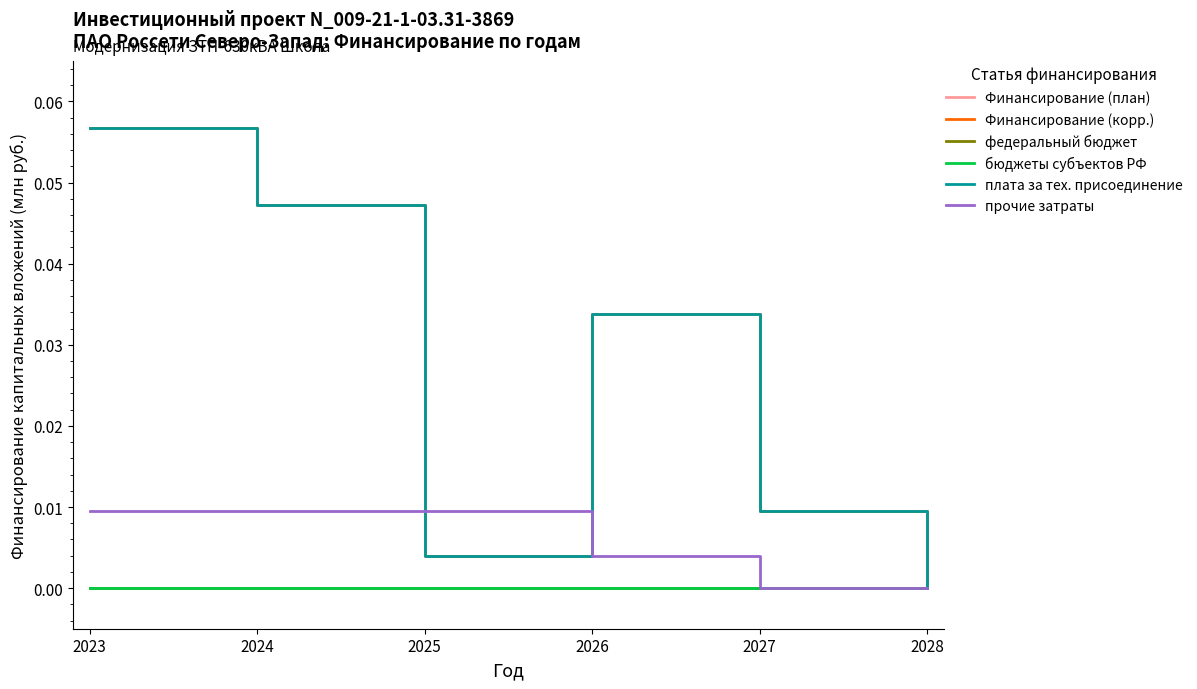

True or false: Финансирование (корр.) has more than 2 points higher than both neighbors.

False